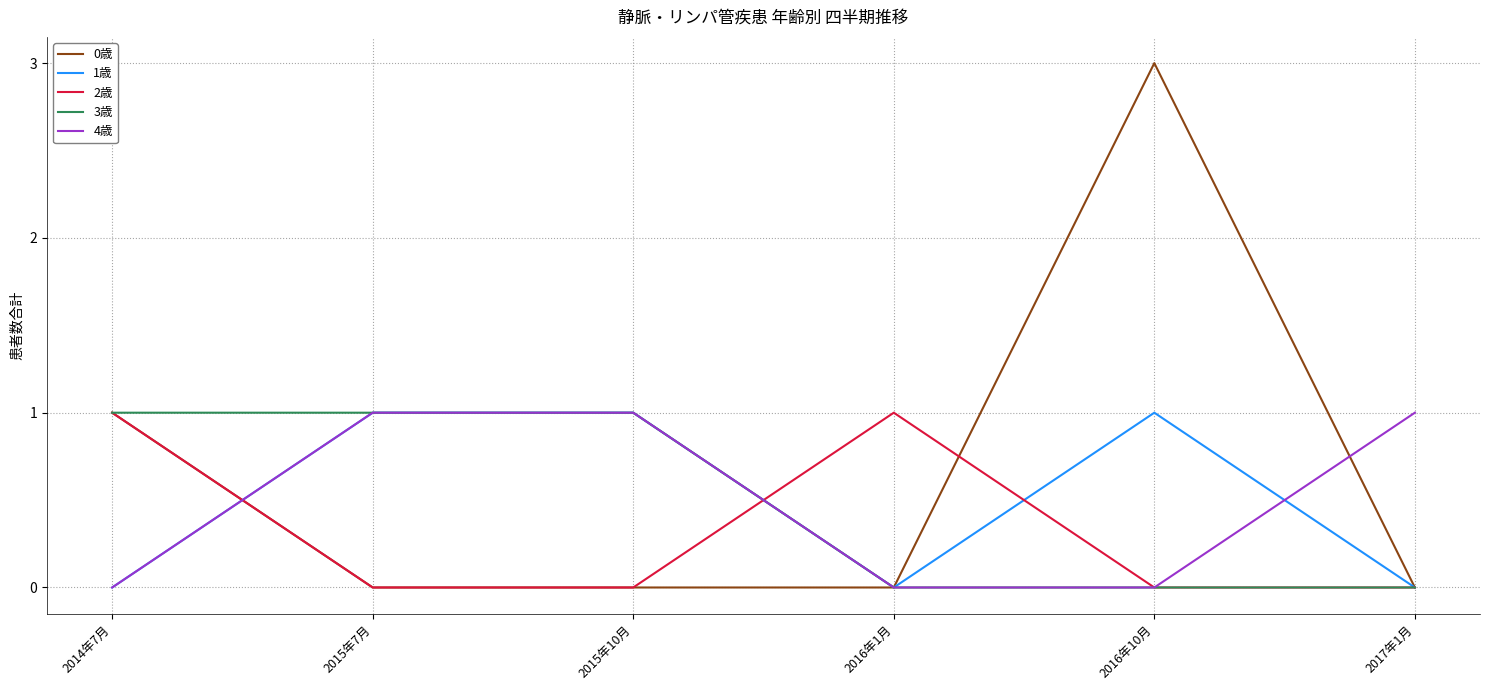

What are all the series names shown in the legend?

0歳, 1歳, 2歳, 3歳, 4歳